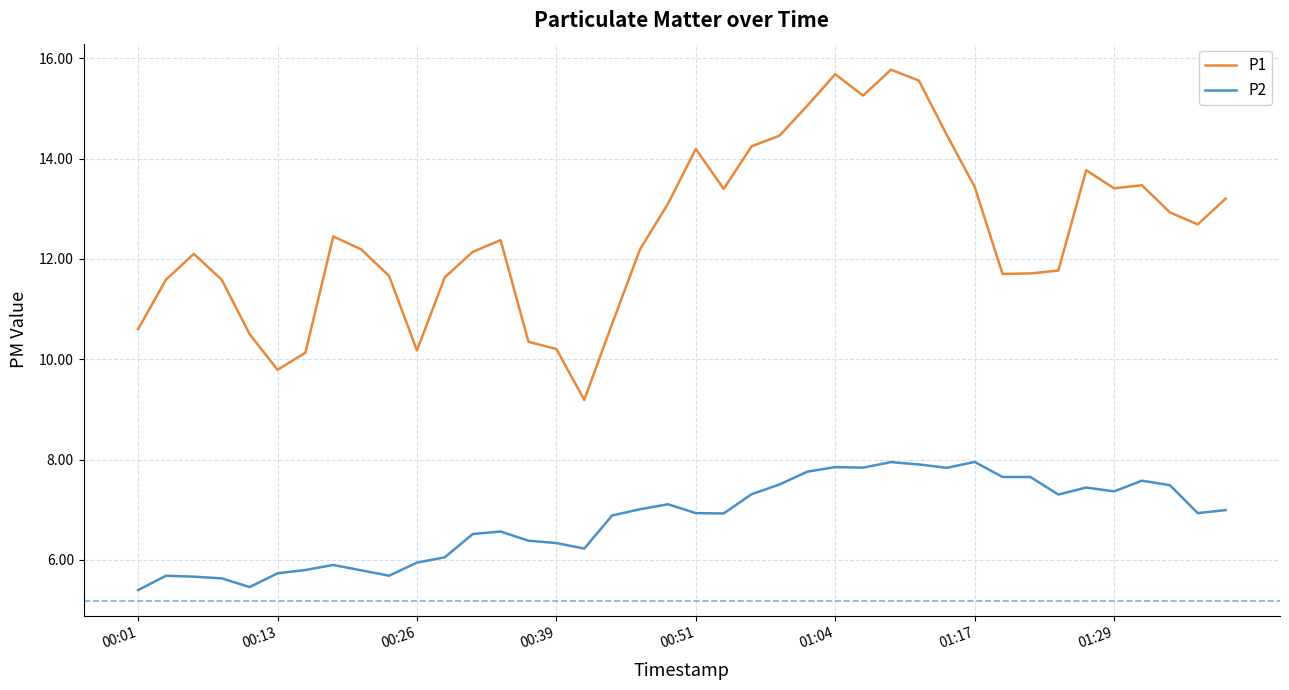

What are all the series names shown in the legend?

P1, P2